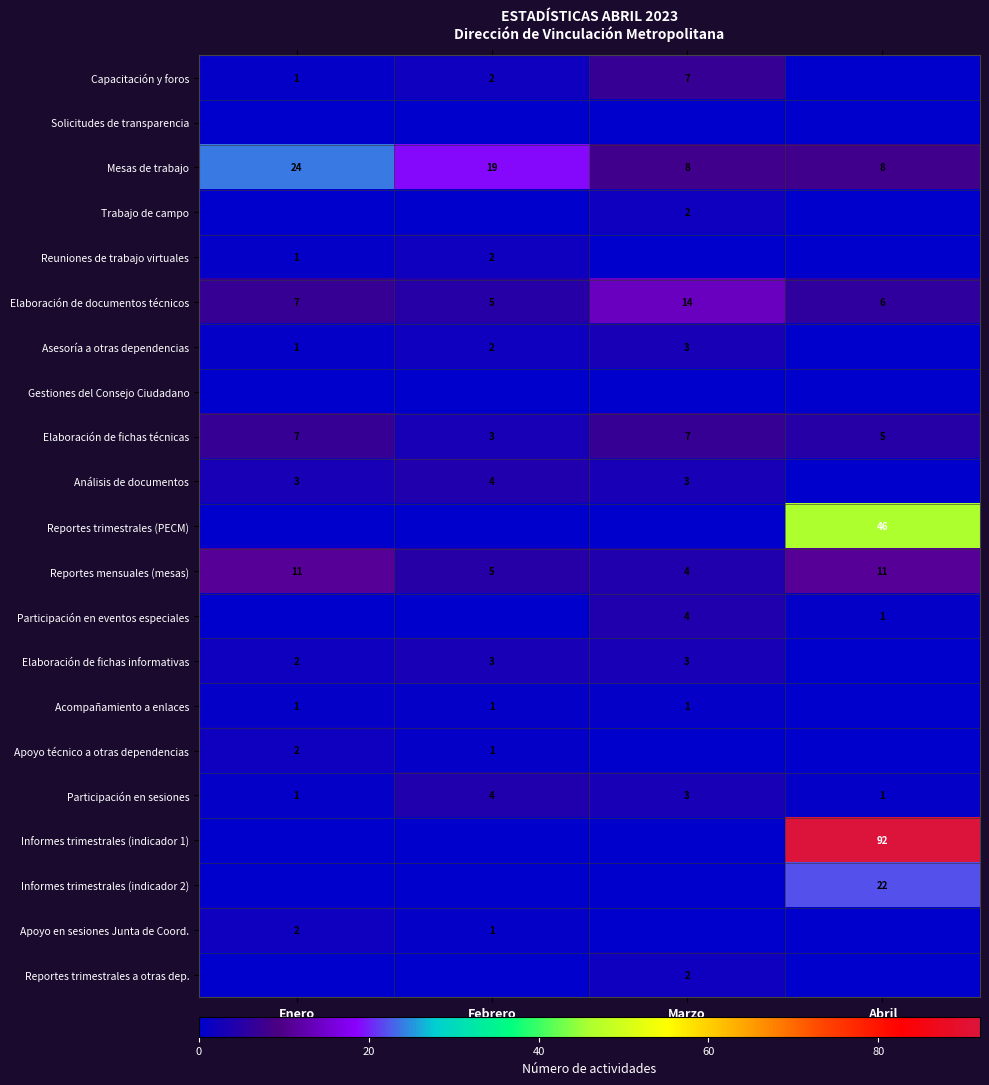

How many Reportes mensuales (mesas) values are between 5 and 11?

3